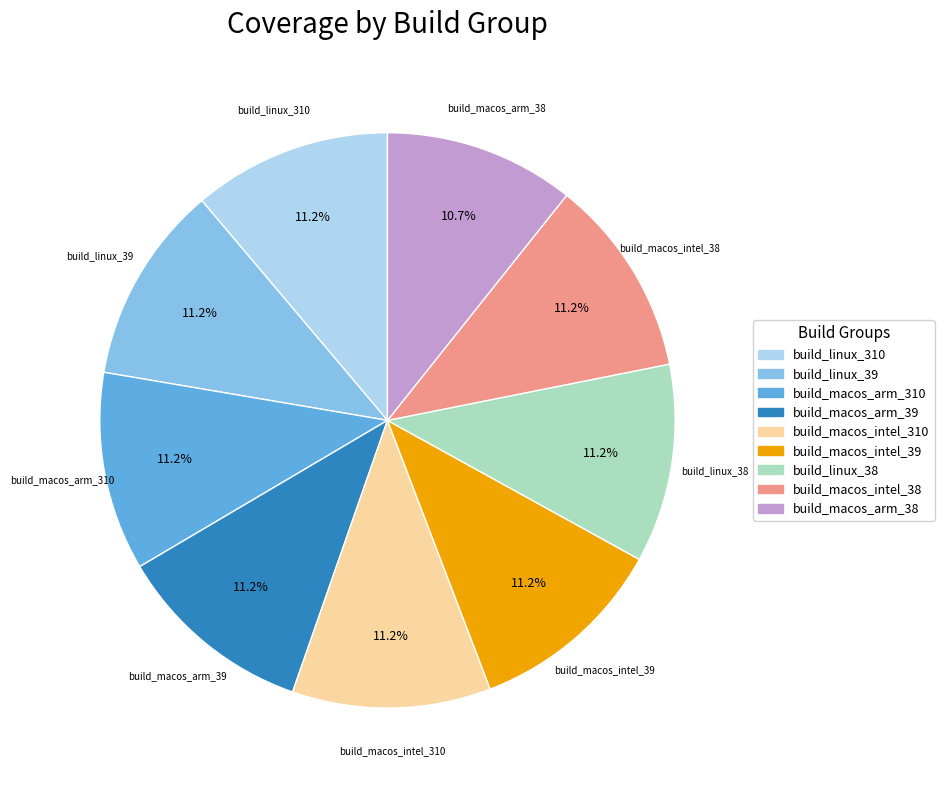

To the nearest percent, what percentage of the pie is build_macos_intel_38?

11%